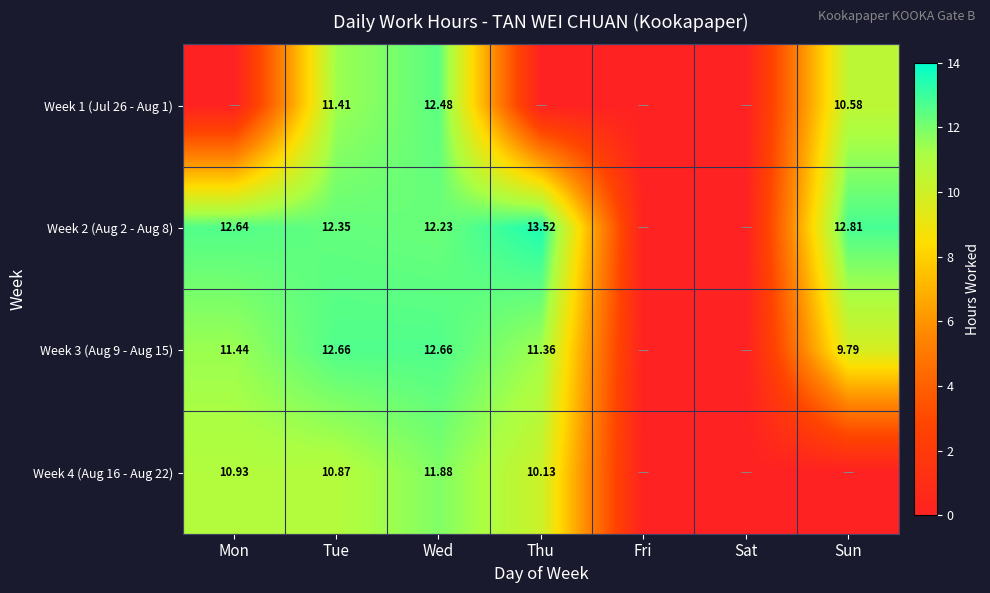

What is the sum of the Week 3 (Aug 9 - Aug 15) values at Fri and Wed?

12.7